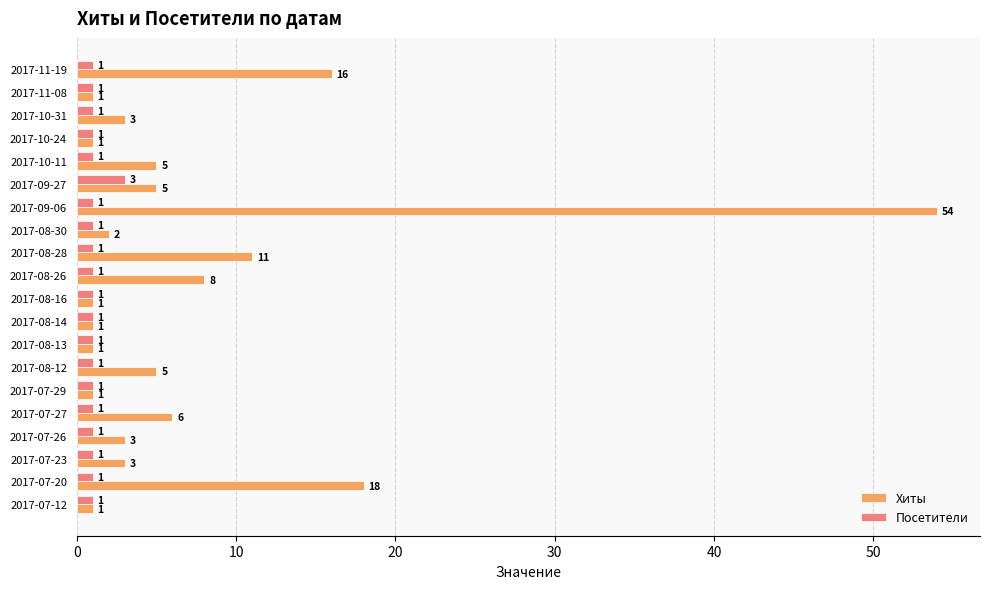

Which label corresponds to the largest value in the chart?

2017-09-06